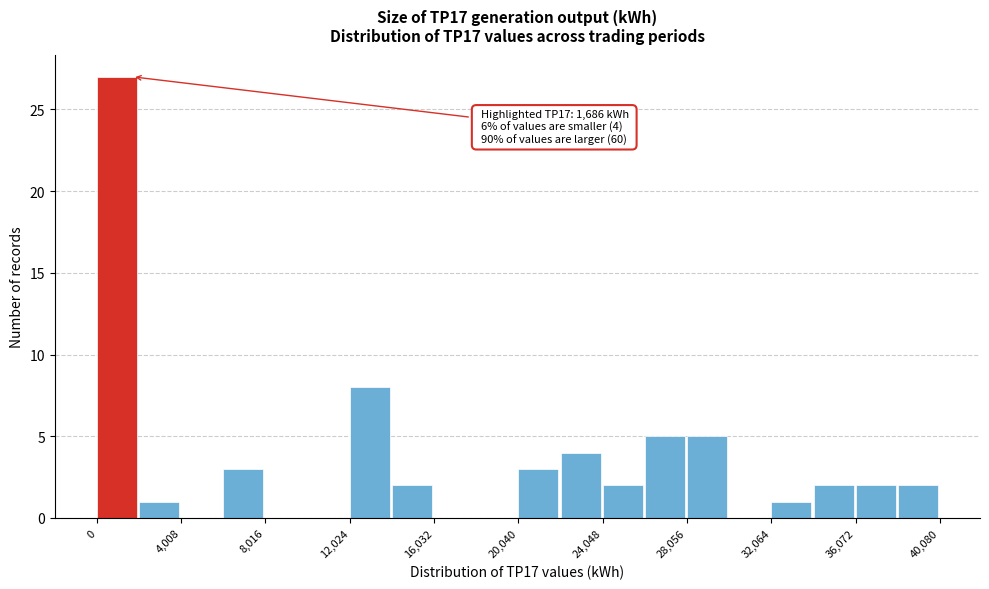

Which range on the x-axis has the tallest bar?

0 to 2000